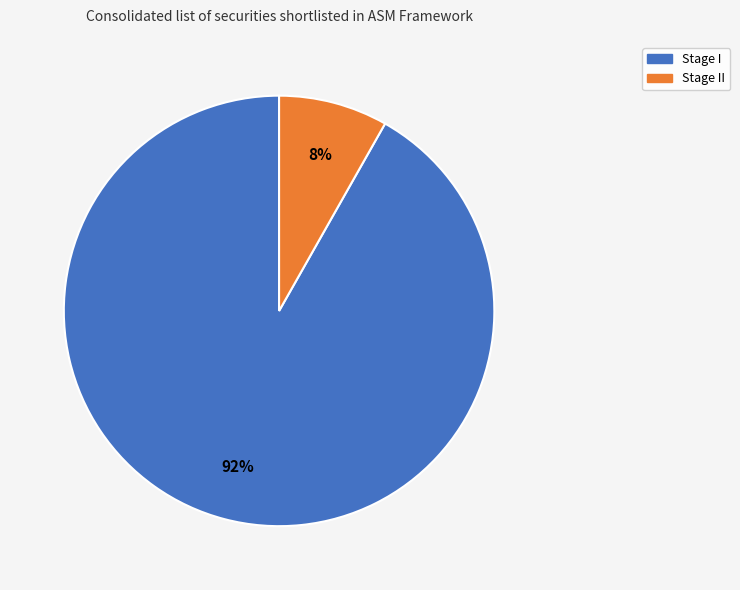

How many segments does this pie chart have?

2